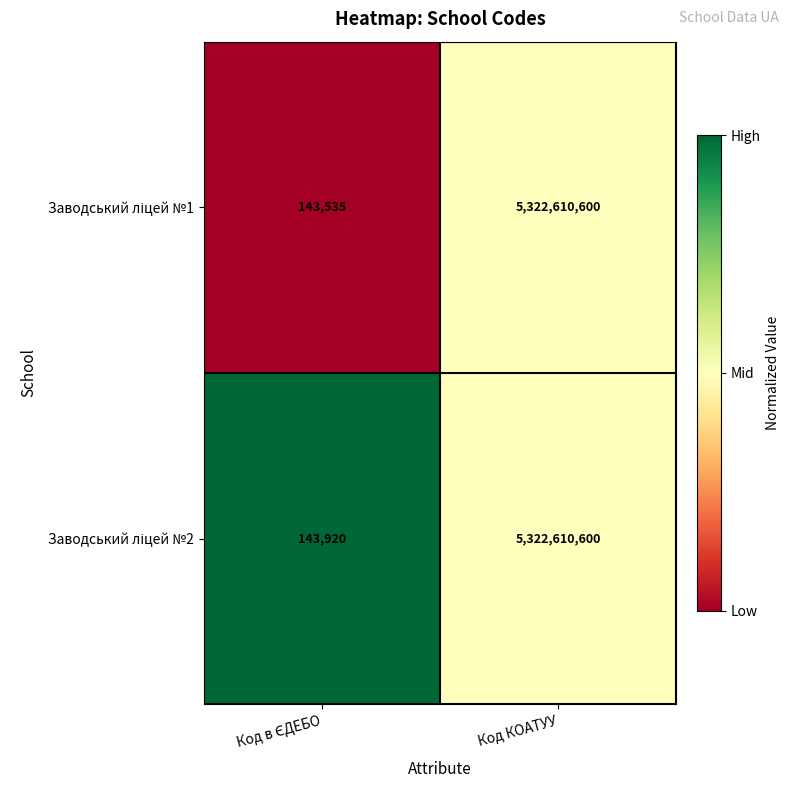

What is the greatest value displayed?

5322610600